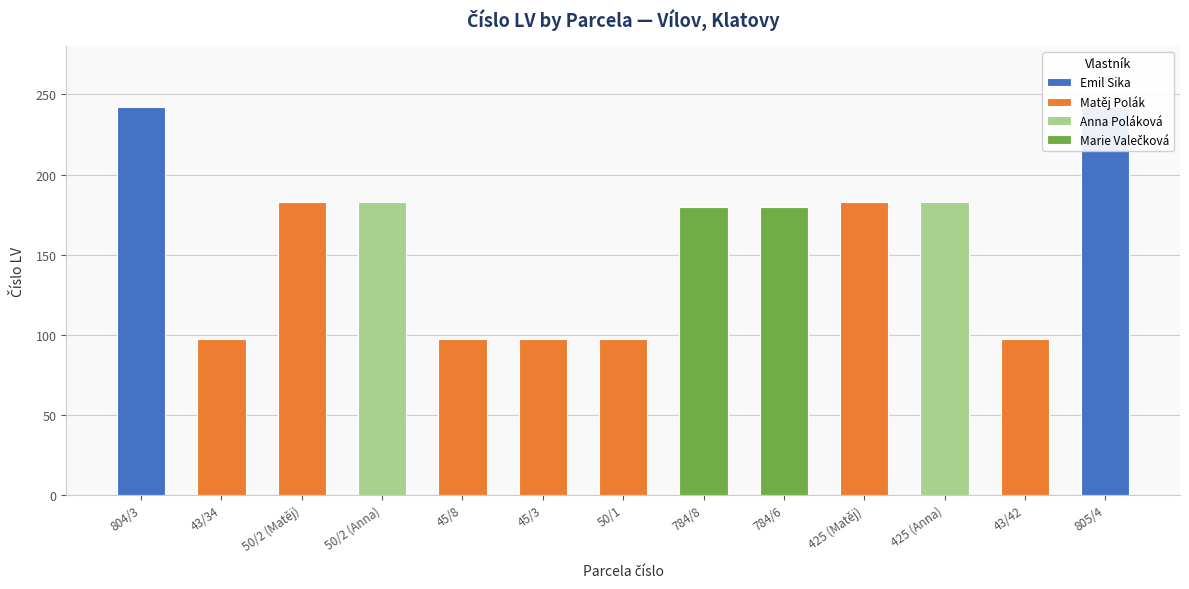

What is the difference between the values at 45/8 and 804/3?

145